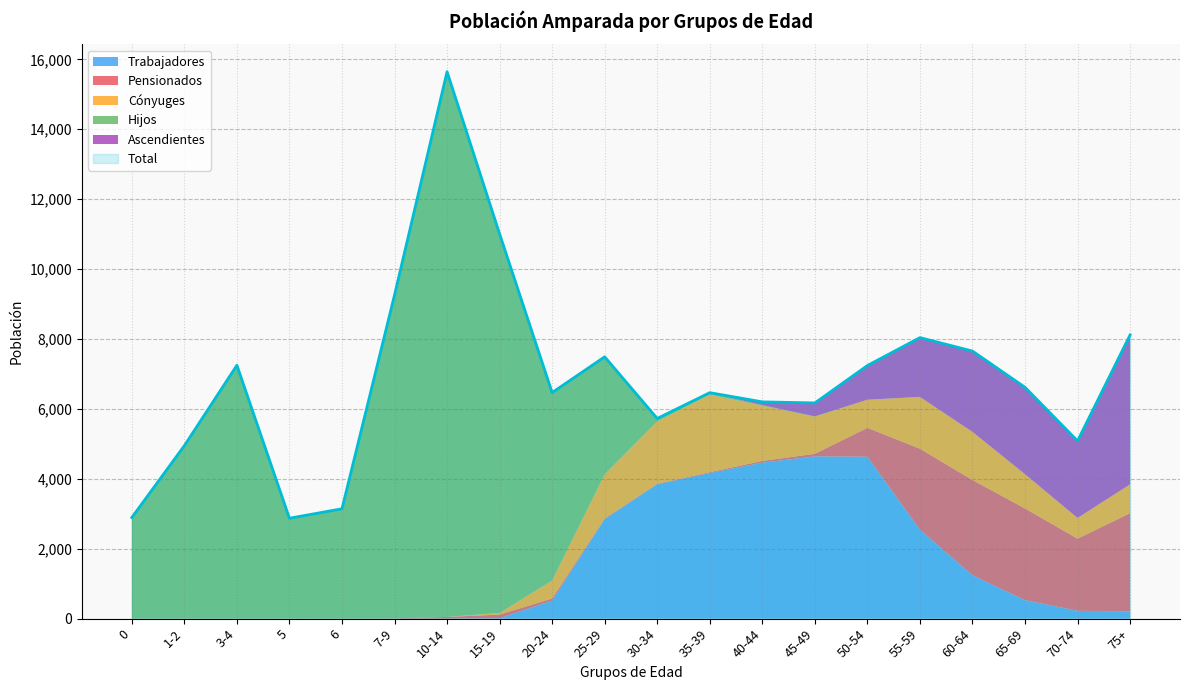

Where is the first local minimum for Cónyuges?

50-54